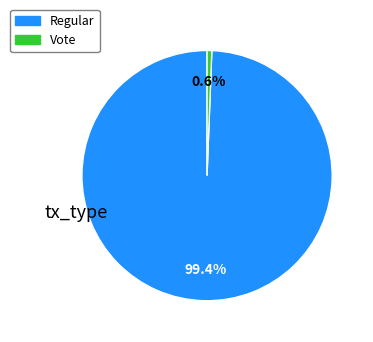

Combined, do Vote and Regular account for over 50%?

Yes